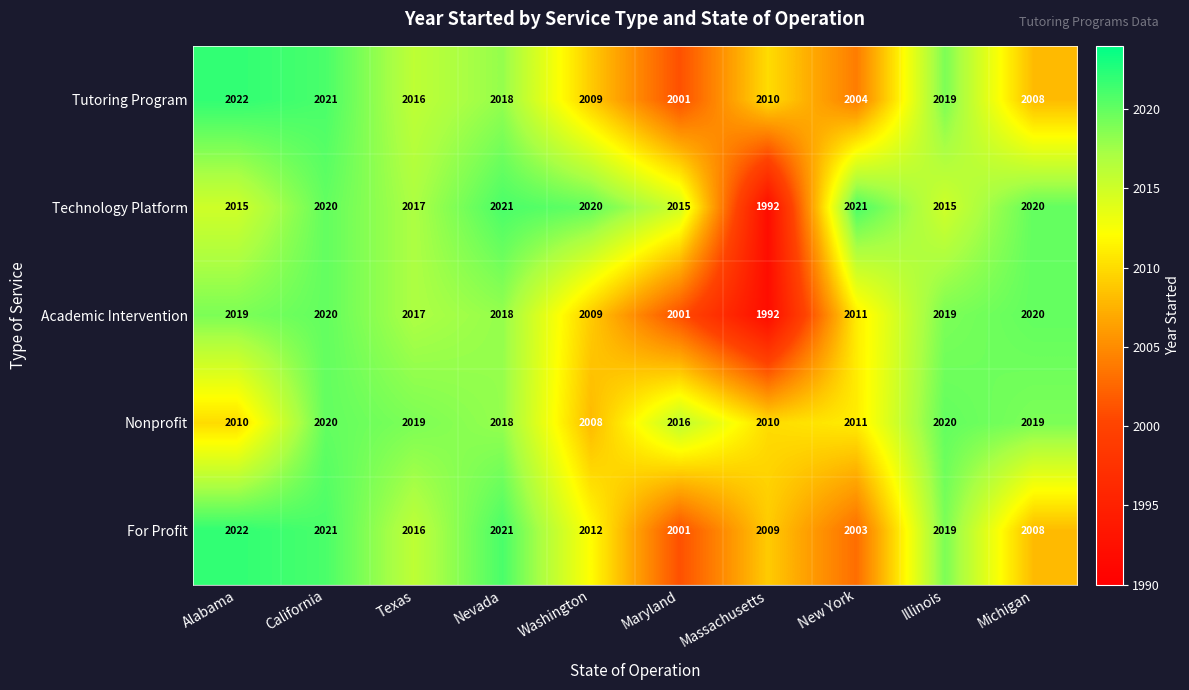

What is the sum of the Technology Platform values at Nevada and Texas?

4038